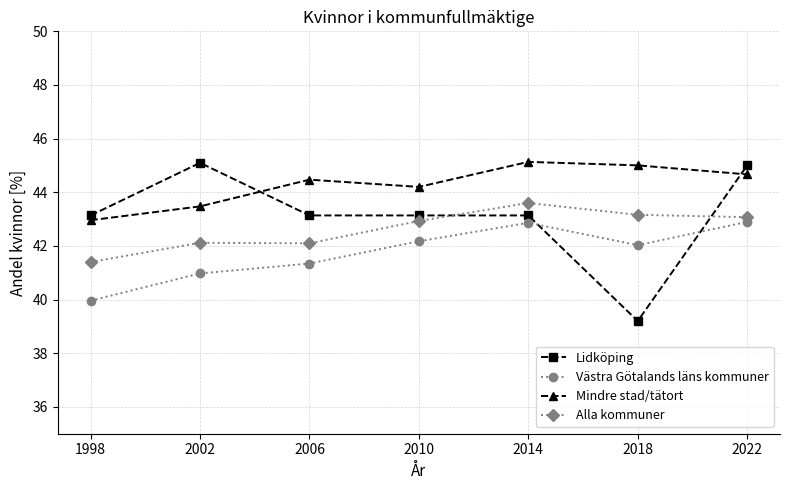

Where is Mindre stad/tätort nearest to the value 44?

2010